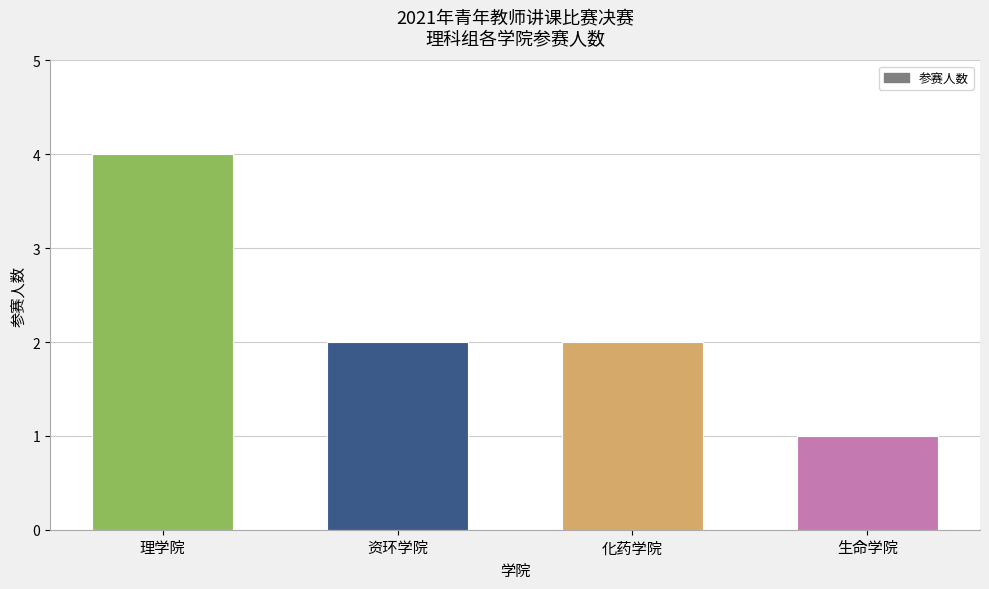

Reading left to right, list all the values displayed in this chart.

4	2	2	1